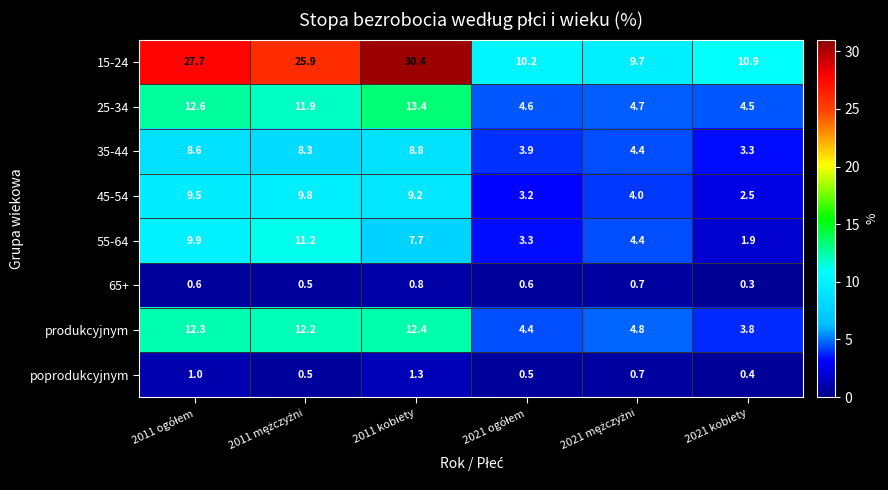

List the series in order of their peak value, highest first.

15-24, 25-34, produkcyjnym, 55-64, 45-54, 35-44, poprodukcyjnym, 65+